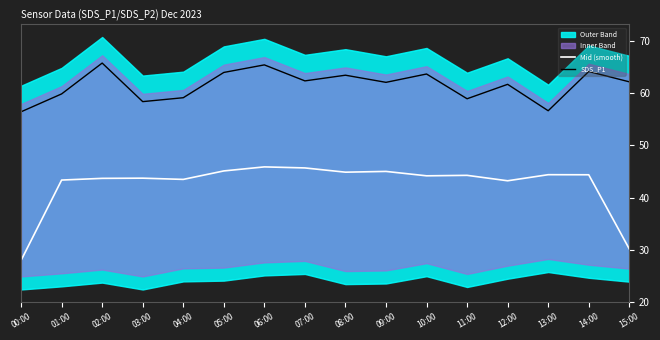

At how many categories does at least one series exceed 56?

16